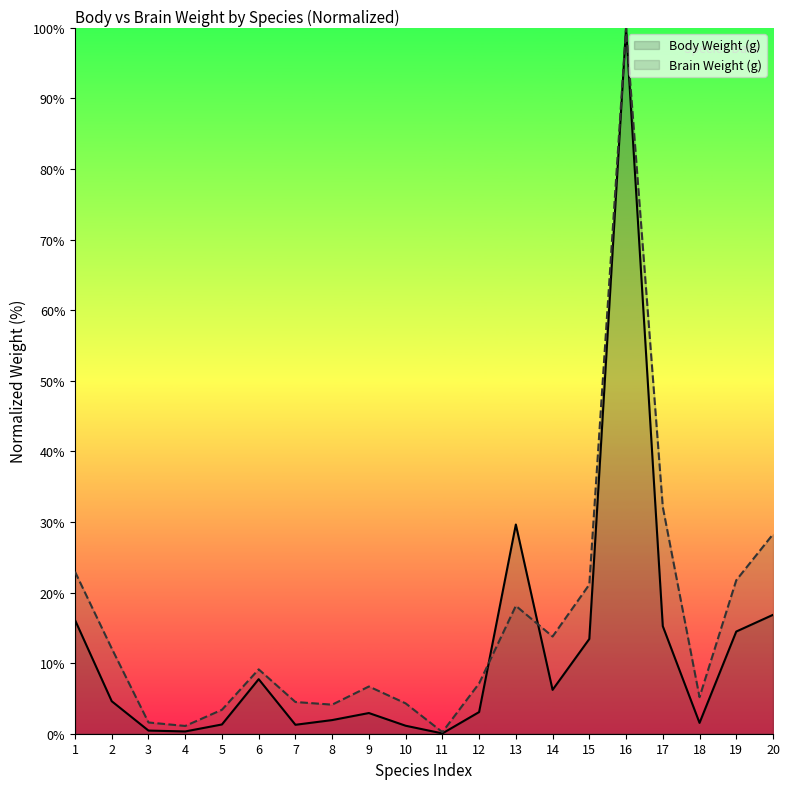

The value of Body Weight (g) at 17 is 21.6. True or false?

False